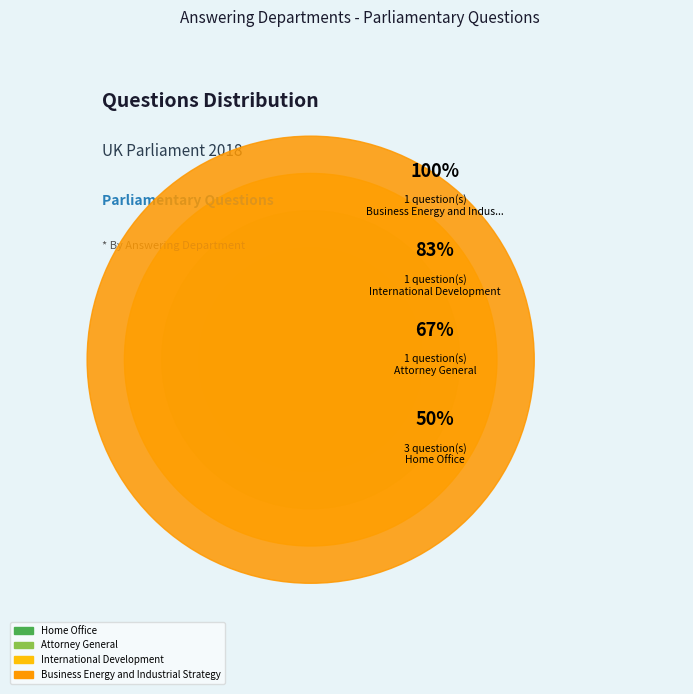

What is the change in value from Home Office to International Development?

-2